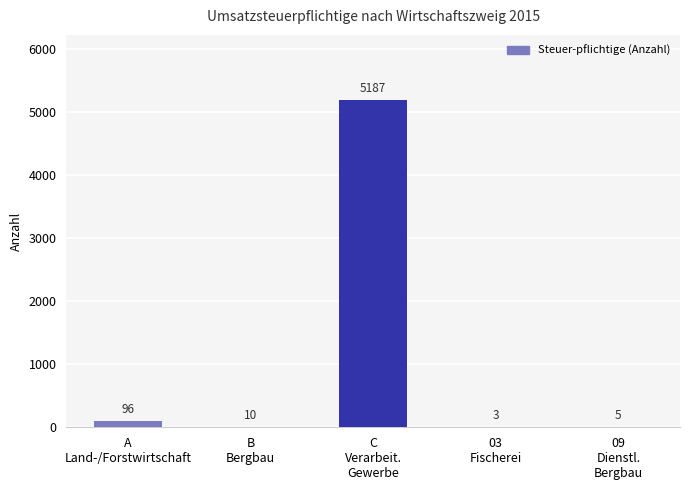

What is the maximum value shown in the chart?

5187